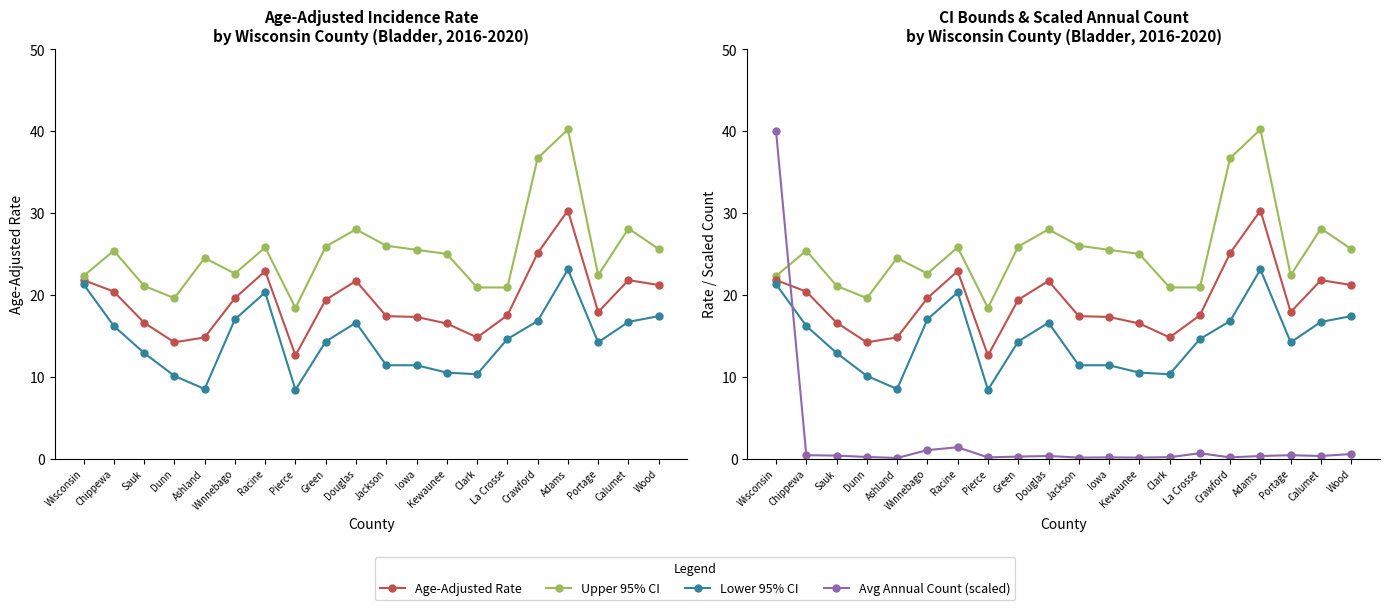

What is the sum of all Upper 95% CI values?

504.9